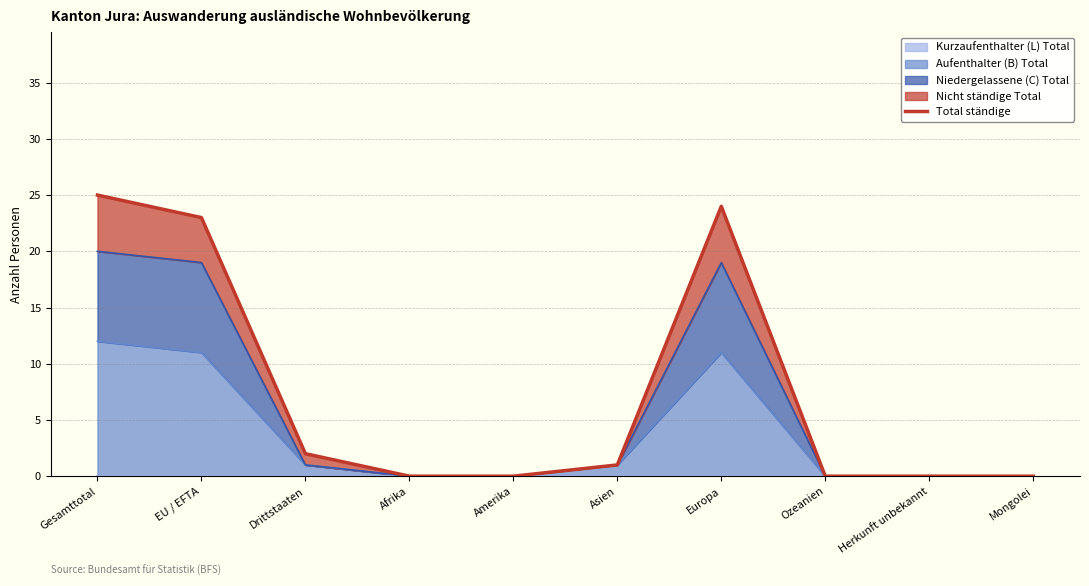

At which label is the value closest to 12?

Drittstaaten